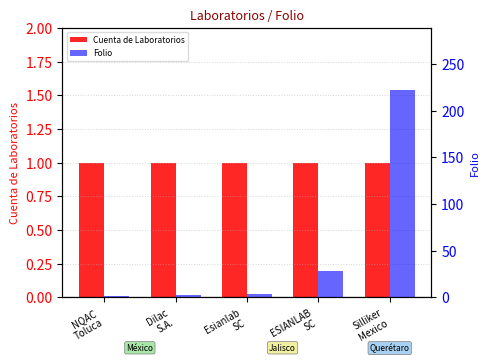

Which category has the lowest value in the Folio series?

NQAC
Toluca